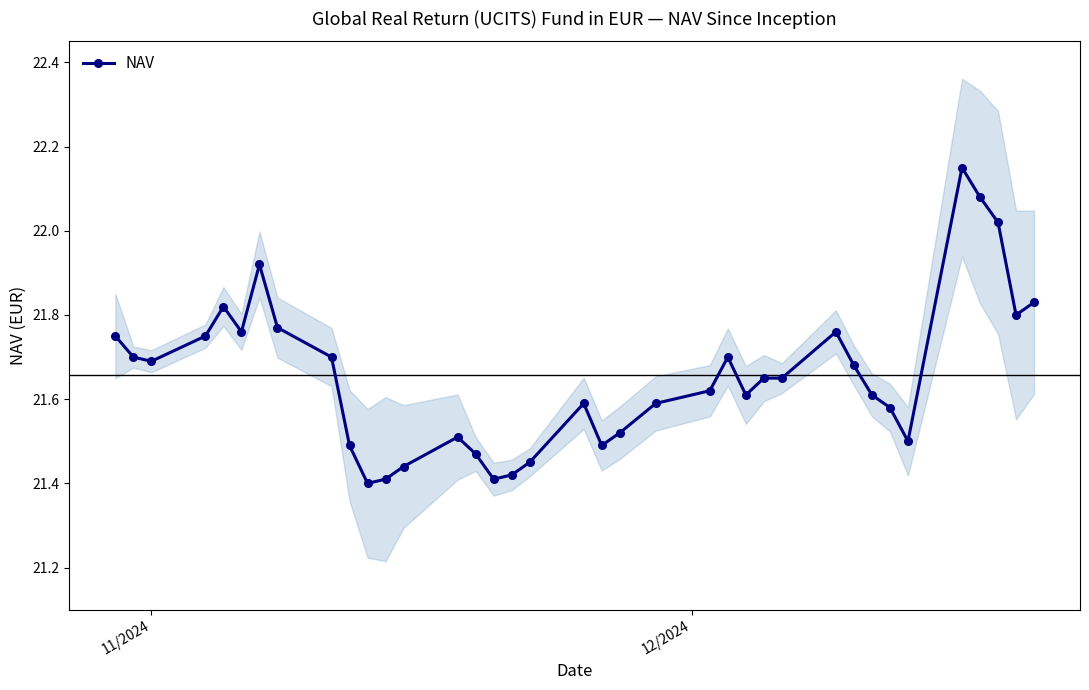

True or false: NAV has more than 1 interior local peaks.

True